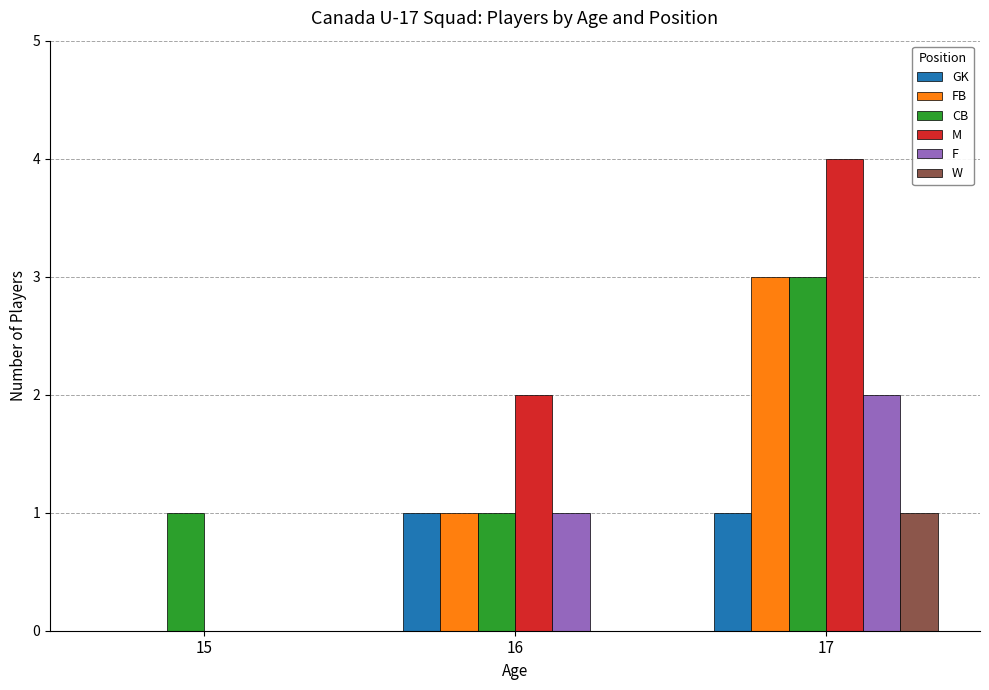

What is the sum of the M values at 17 and 16?

6